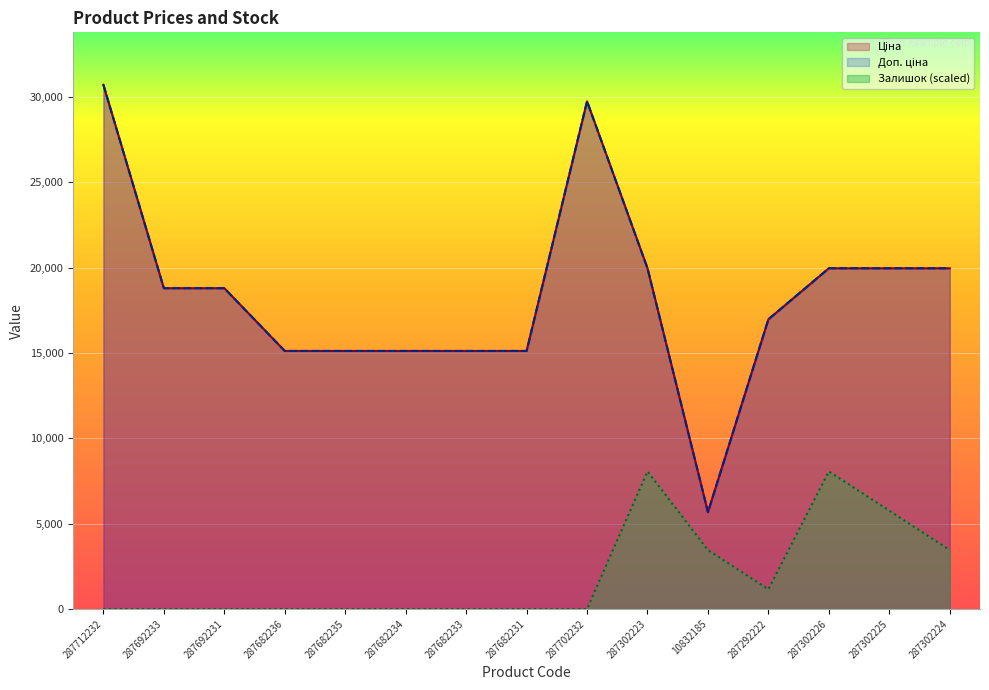

What is the spread (max minus min) of values at 287712232?

30717.1